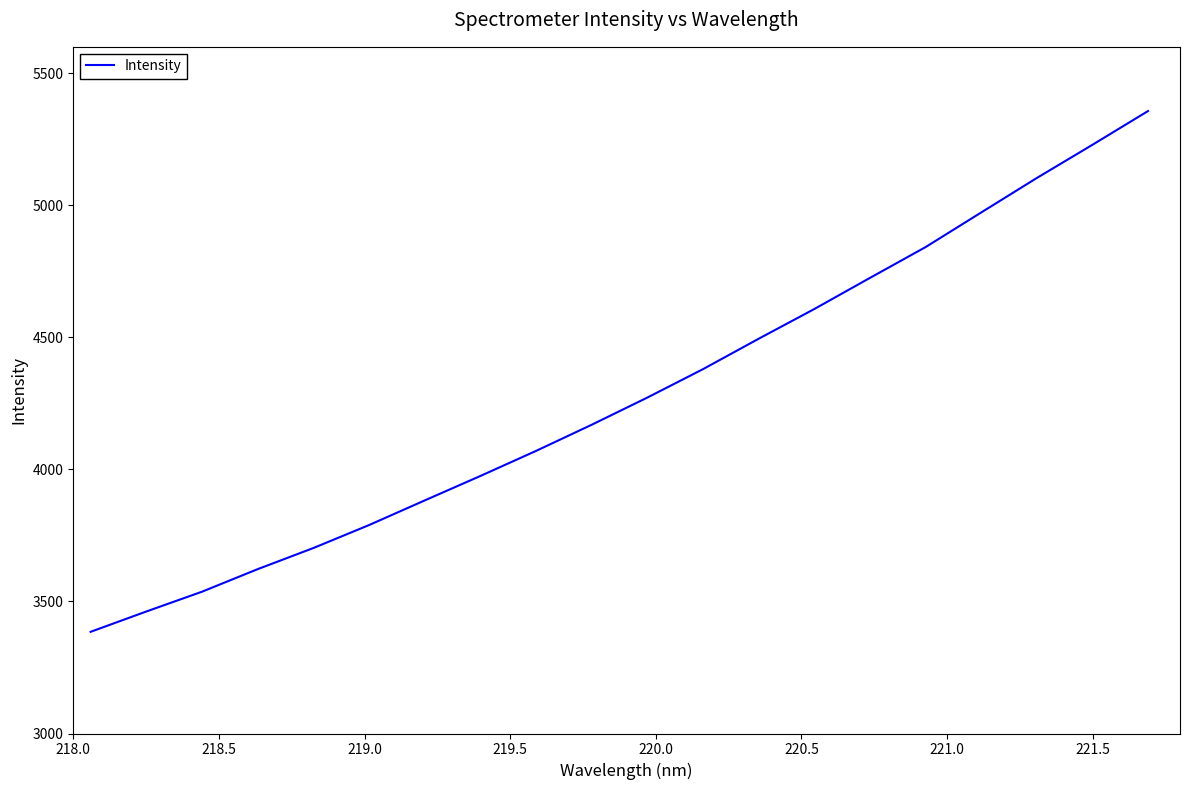

Is this an area chart (filled region under the line)?

No